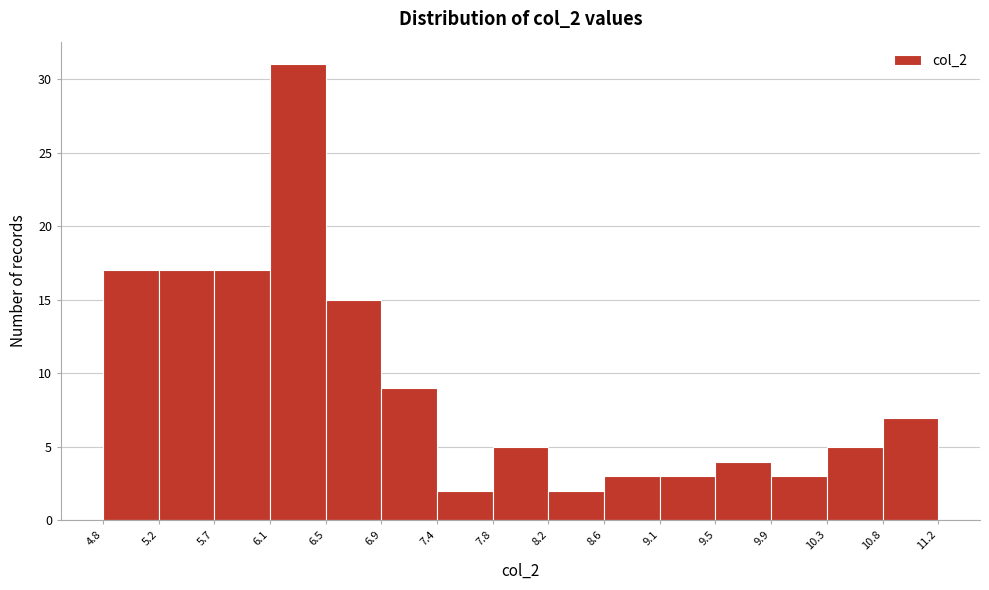

Reading left to right, transcribe this chart: for each bar, give the range it covers on the x-axis and its height. The values are not printed on the chart, so give them approximately, as read against the axis.

4.8 to 5.2: 17
5.2 to 5.7: 17
5.7 to 6.1: 17
6.1 to 6.5: 31
6.5 to 6.9: 15
6.9 to 7.4: 9
7.4 to 7.8: 2
7.8 to 8.2: 5
8.2 to 8.6: 2
8.6 to 9.1: 3
9.1 to 9.5: 3
9.5 to 9.9: 4
9.9 to 10.3: 3
10.3 to 10.8: 5
10.8 to 11.2: 7